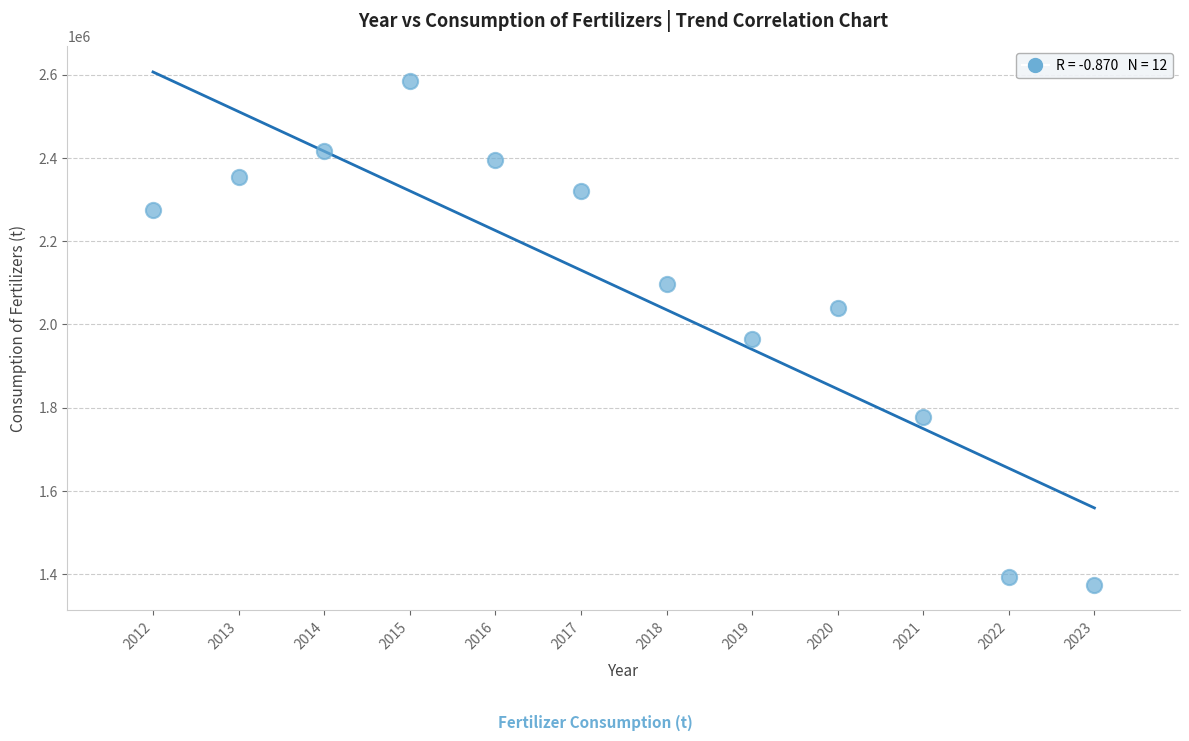

What is the range of Y values (max minus min)?

1208475